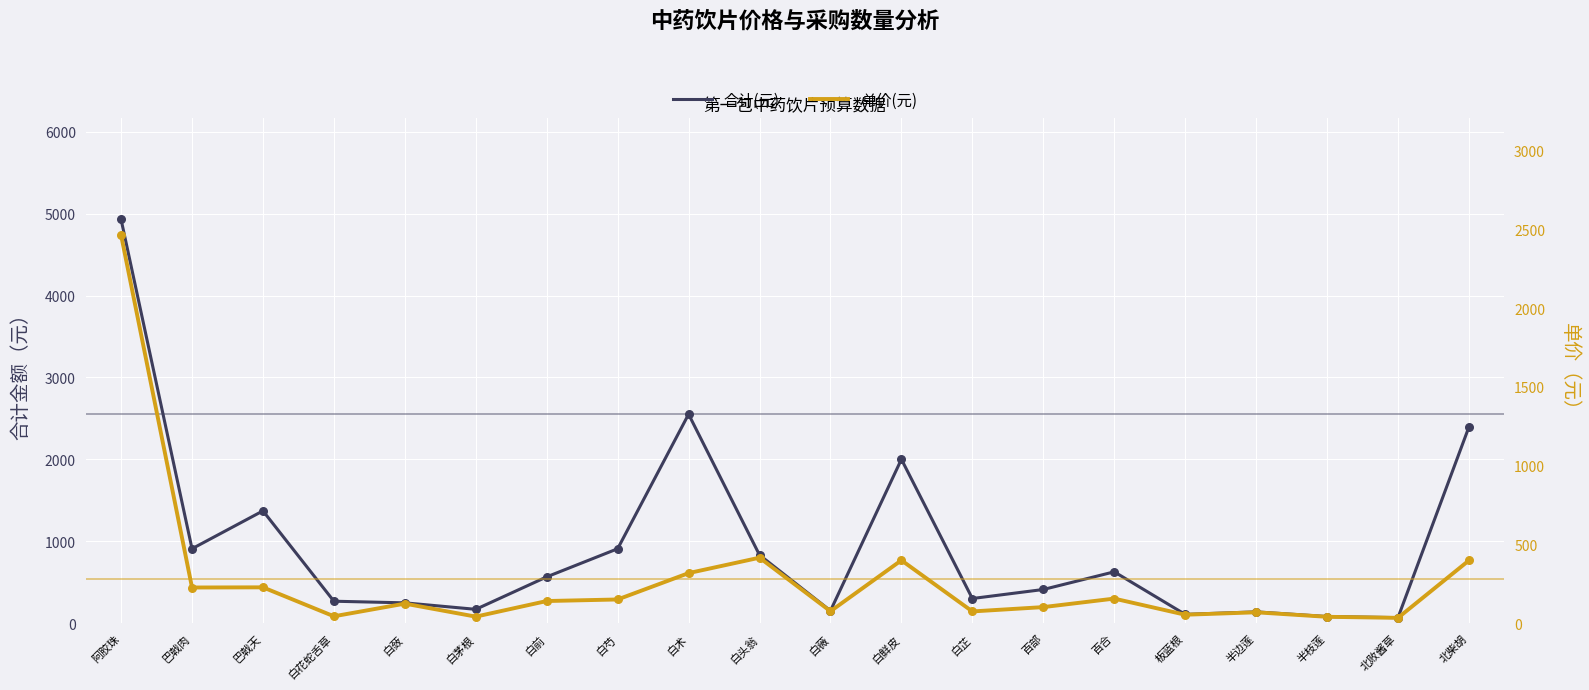

At how many categories does at least one series exceed 3744?

1